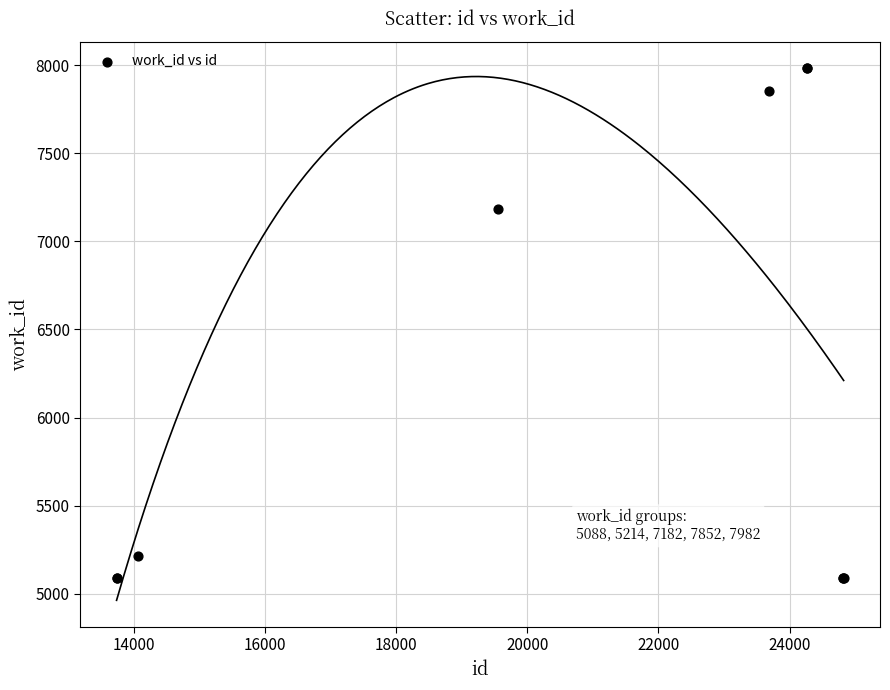

What Y value in the scatter plot is closest to 6535?

7182